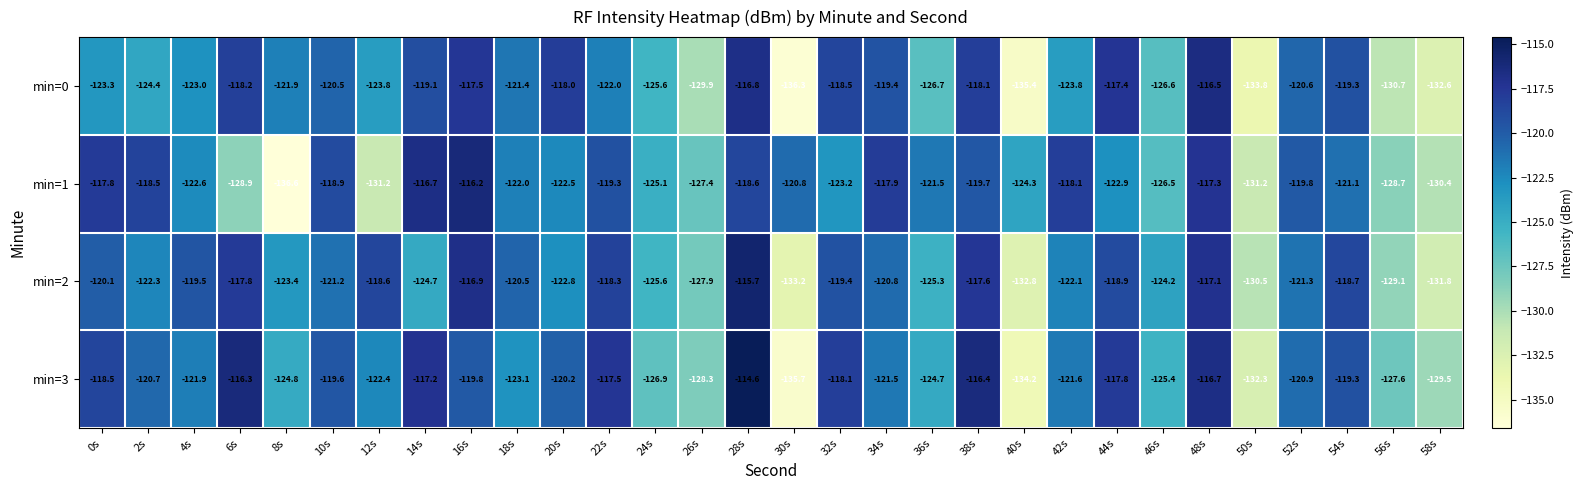

What is the total value across all series at 6s?

-481.2